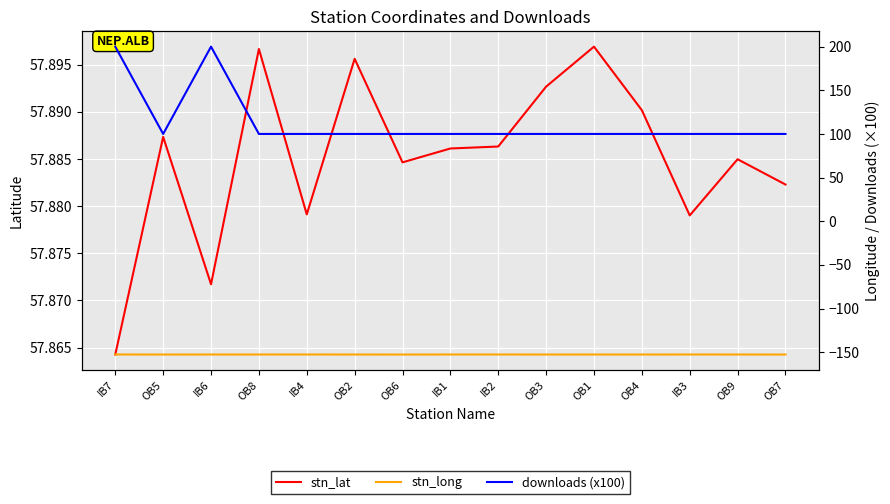

The value of downloads (x100) at IB1 is 63.4. True or false?

False